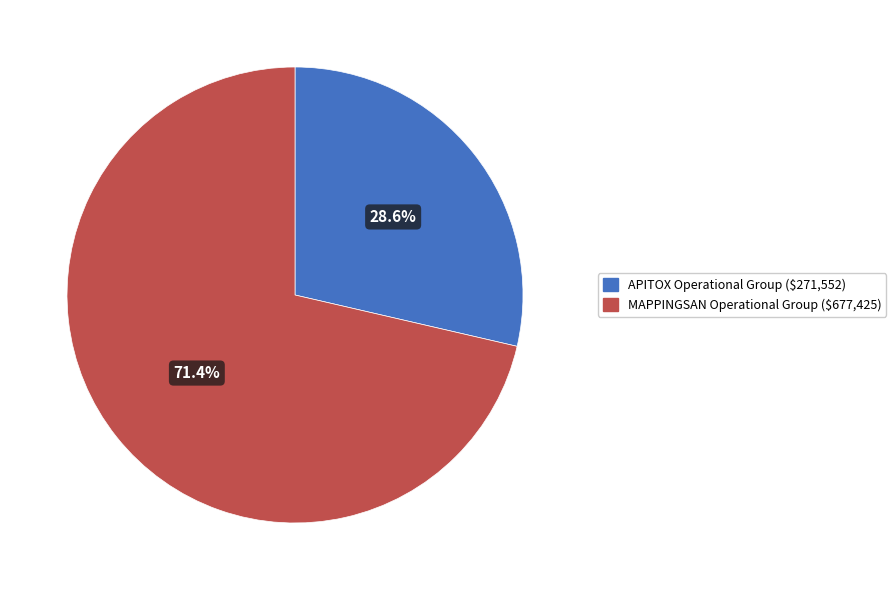

How many slices are in this pie chart?

2